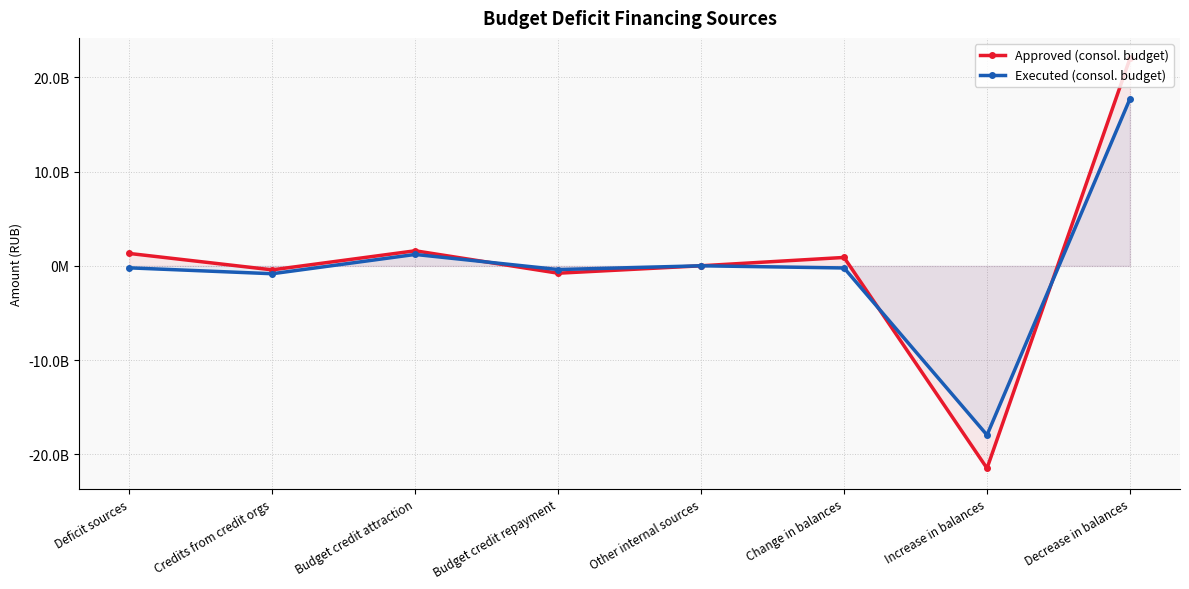

Reading right to left, what are all the values shown in this chart?

Approved (consol. budget): 22020659783.5	-21473962269.4	897973899.9	13484000.0	-774788000.0	1604788000.0	-420006021.0	1321451878.9
Executed (consol. budget): 17727592143.8	-17947628640.3	-220036496.6	13484000.0	-387394000.0	1217394000.0	-830000000.0	-206552496.6